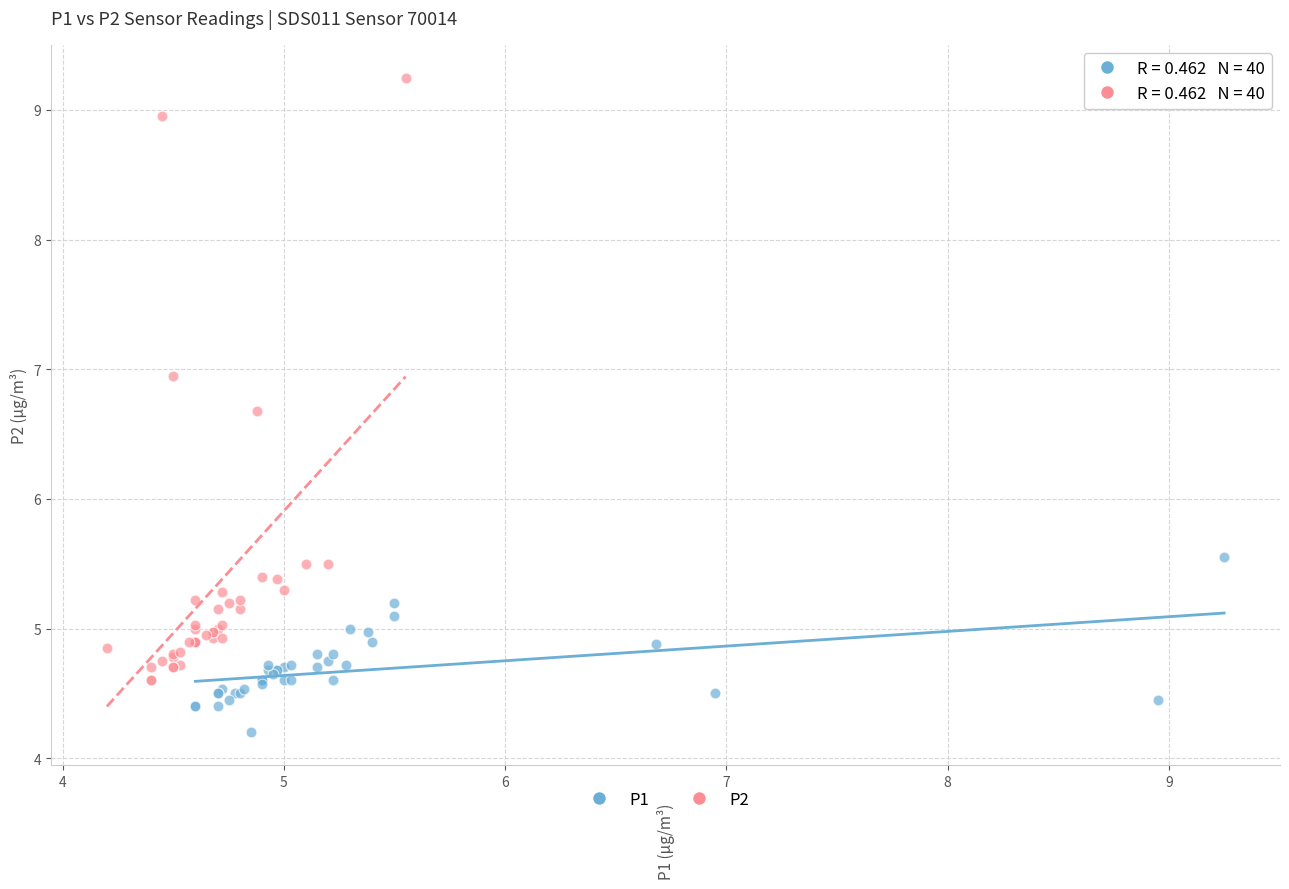

Which series reaches the maximum Y coordinate?

P2